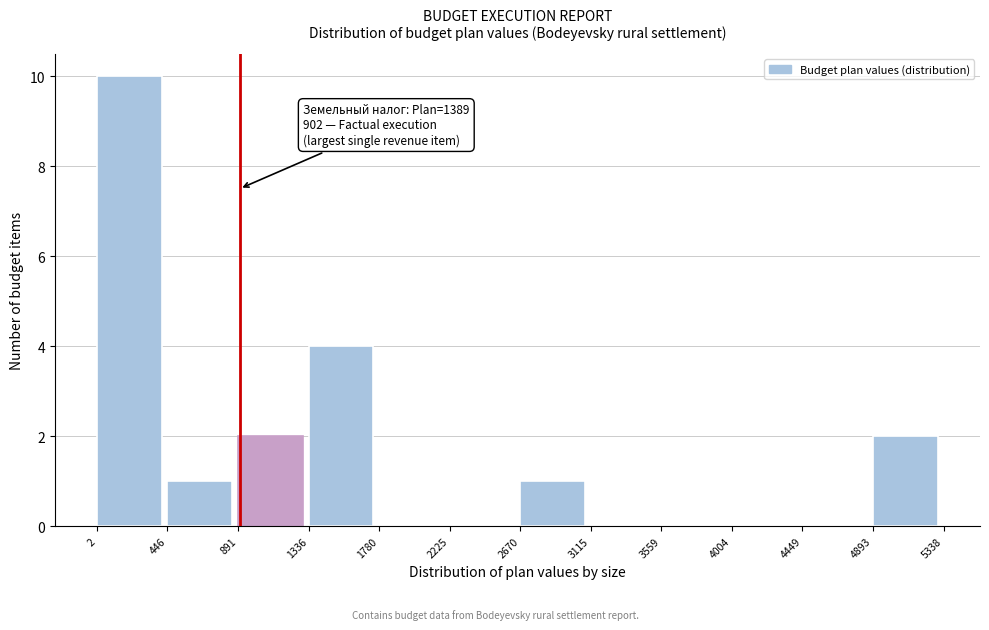

Over which range of the x-axis is the bar tallest?

2 to 446